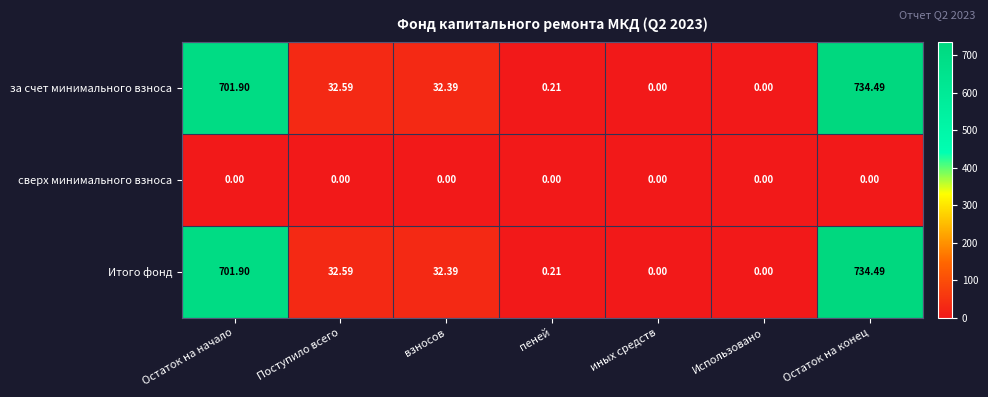

How many distinct data groups are displayed?

3